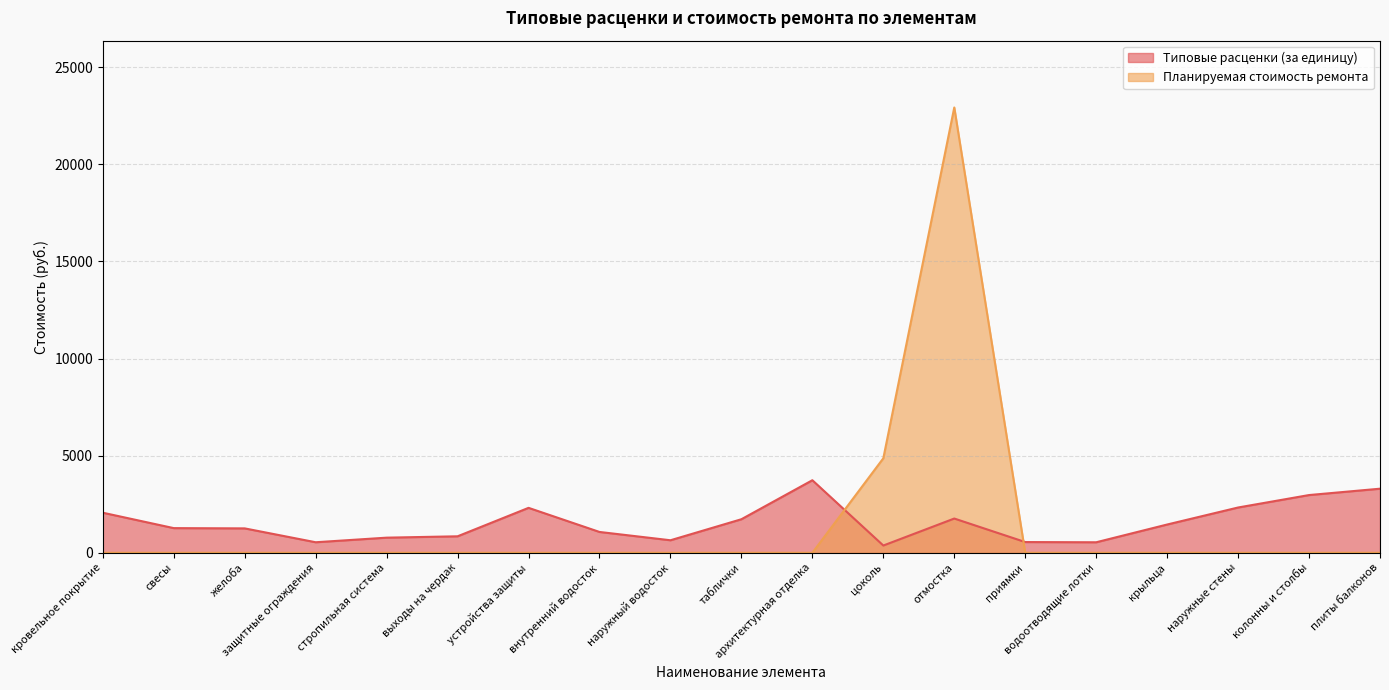

True or false: Планируемая стоимость ремонта and Типовые расценки (за единицу) intersect in this chart.

True